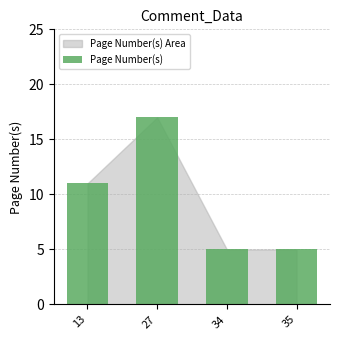

What is the value of the 4th bar from the left?

5